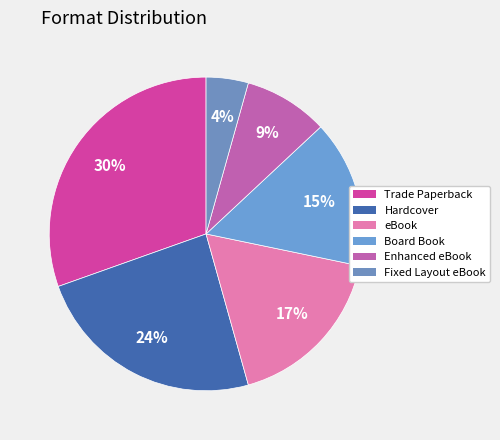

The Hardcover slice represents 24% of the pie. True or false?

True